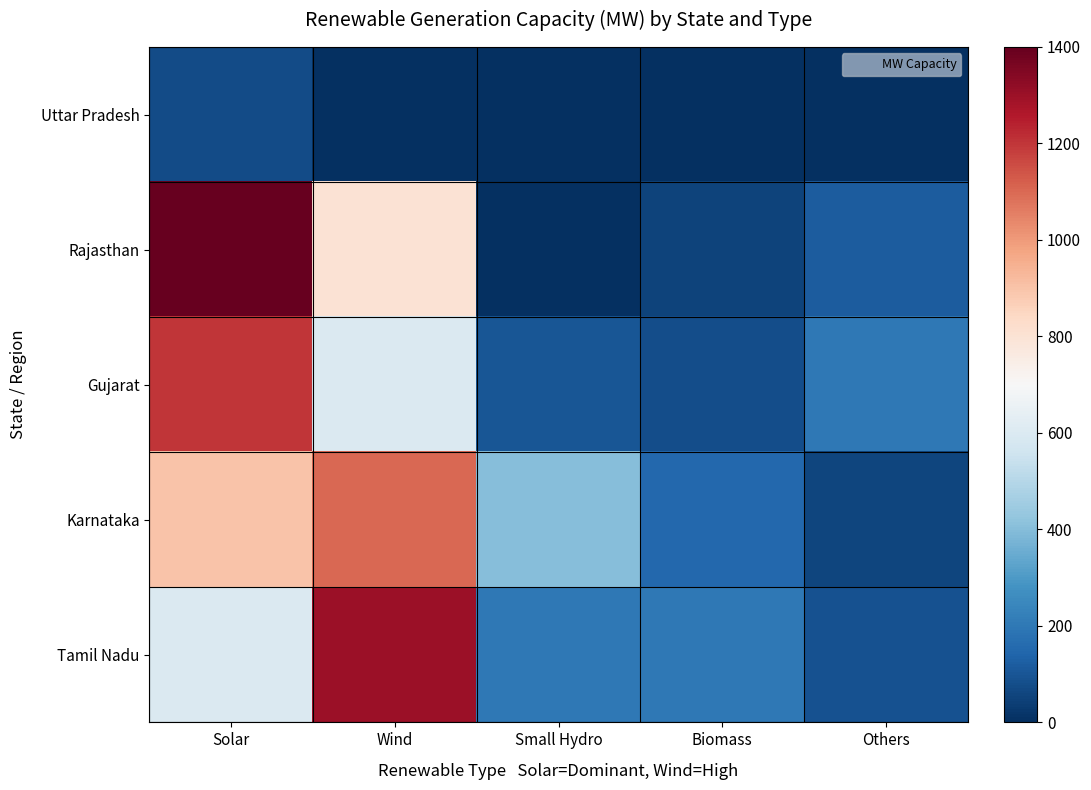

Which has a higher value, Solar or Wind?

Solar